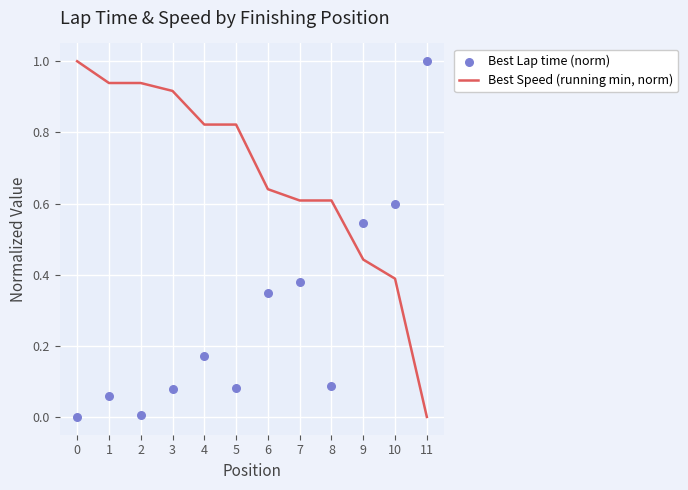

What are all the series names shown in the legend?

Best Speed (running min, norm), Best Lap time (norm)